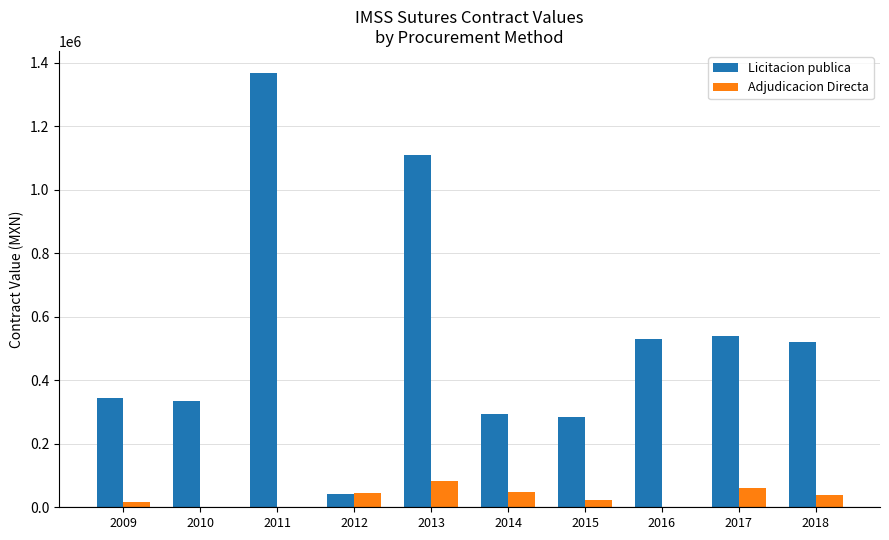

What is the maximum value for Adjudicacion Directa?

82706.6